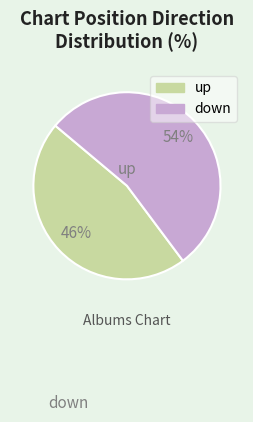

What is the ratio of the value at up to the value at down?

0.9